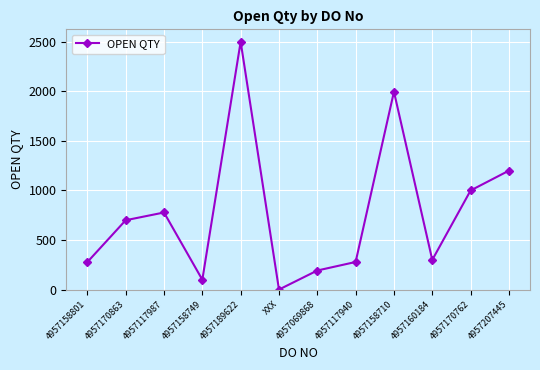

Which category has the lowest value across all series?

XXX